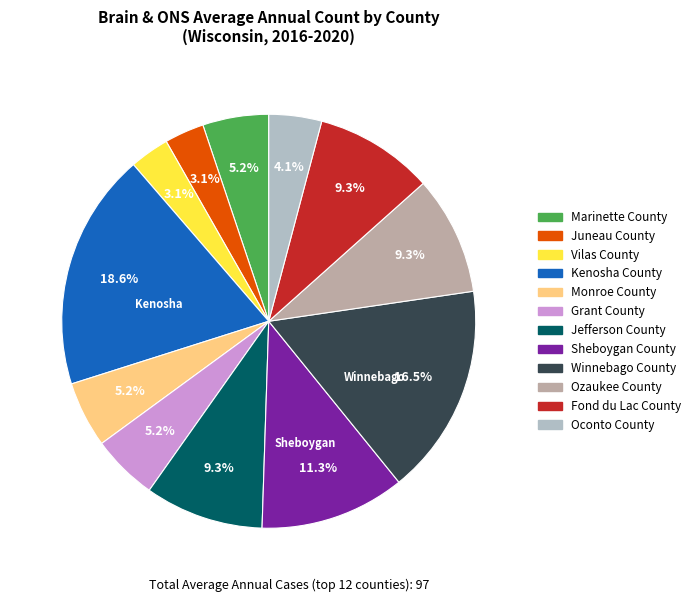

Do Marinette County and Kenosha County together represent more than half of the pie?

No